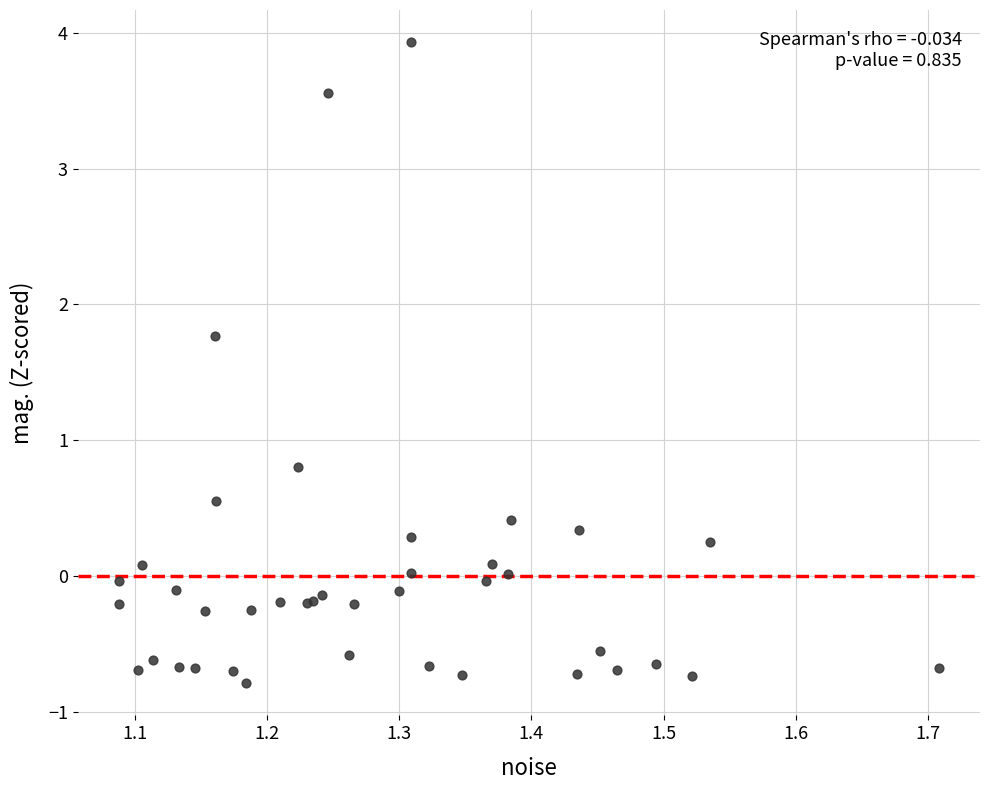

What Y value in the scatter plot is closest to 1?

0.8